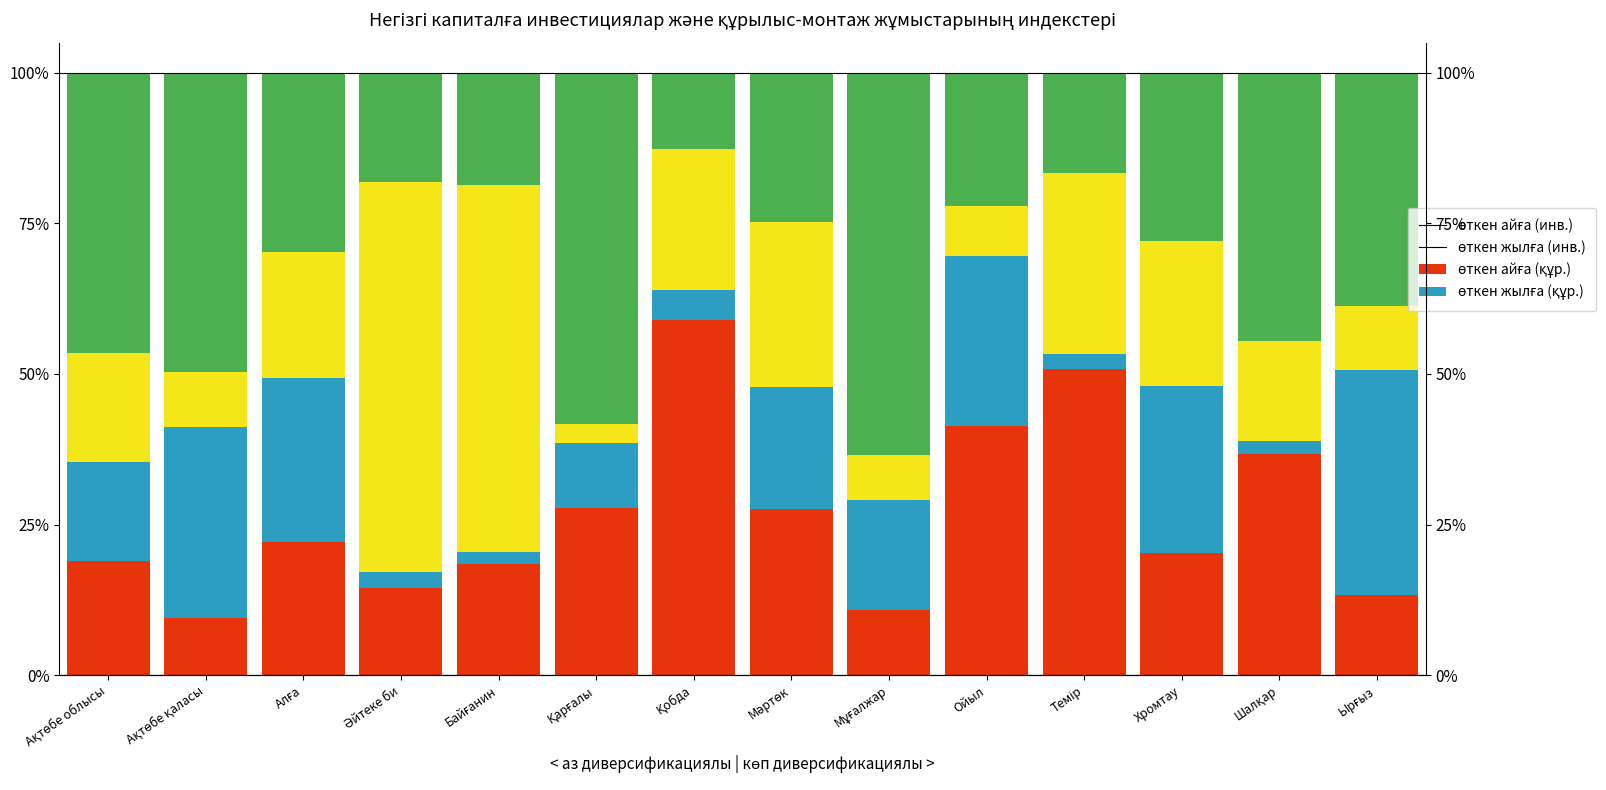

What is the label of the 4th bar from the right?

Темір